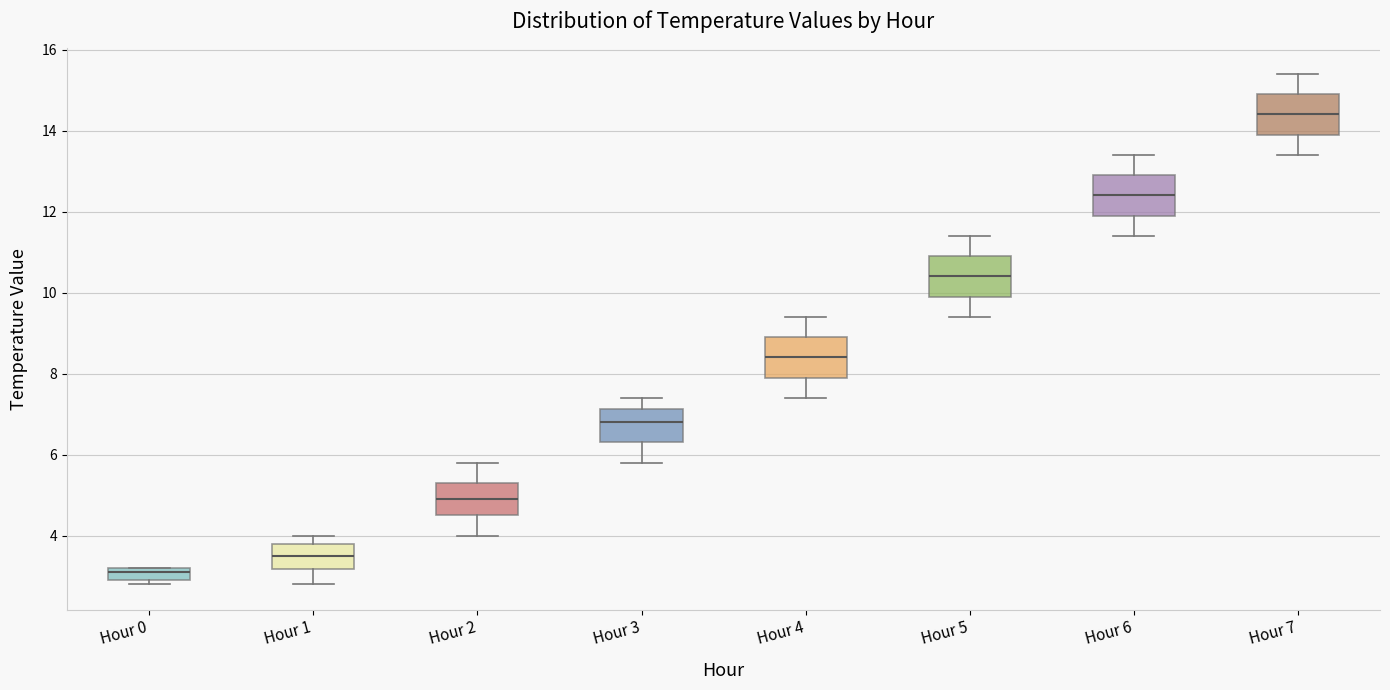

Reading left to right, transcribe this box plot: for each box, give where its median line is, the range the box spans, and where its two whiskers end, as read against the y-axis. The values are not printed on the chart, so give them approximately, as read against the axis.

Hour 0: median 3.2 (just below the box's upper edge), box 3.0 to 3.2, whiskers 2.8 to 3.2
Hour 1: median 3.6, box 3.2 to 3.8, whiskers 2.8 to 4.0
Hour 2: median 5.0, box 4.6 to 5.4, whiskers 4.0 to 5.8
Hour 3: median 6.8, box 6.4 to 7.2, whiskers 5.8 to 7.4
Hour 4: median 8.4, box 8.0 to 9.0, whiskers 7.4 to 9.4
Hour 5: median 10.4, box 10.0 to 11.0, whiskers 9.4 to 11.4
Hour 6: median 12.4, box 12.0 to 13.0, whiskers 11.4 to 13.4
Hour 7: median 14.4, box 14.0 to 15.0, whiskers 13.4 to 15.4